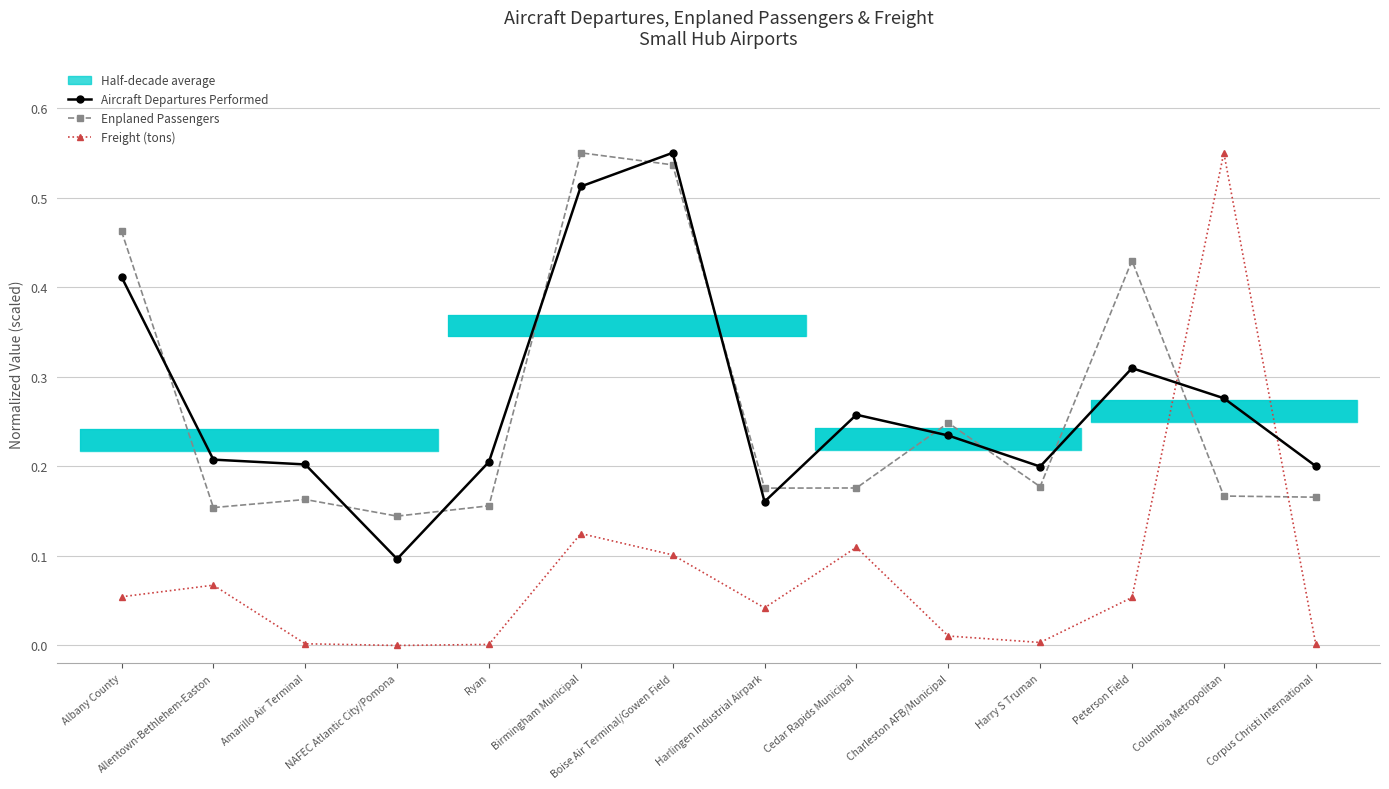

What is the difference between the maximum and minimum values in the Freight (tons) series?

0.5